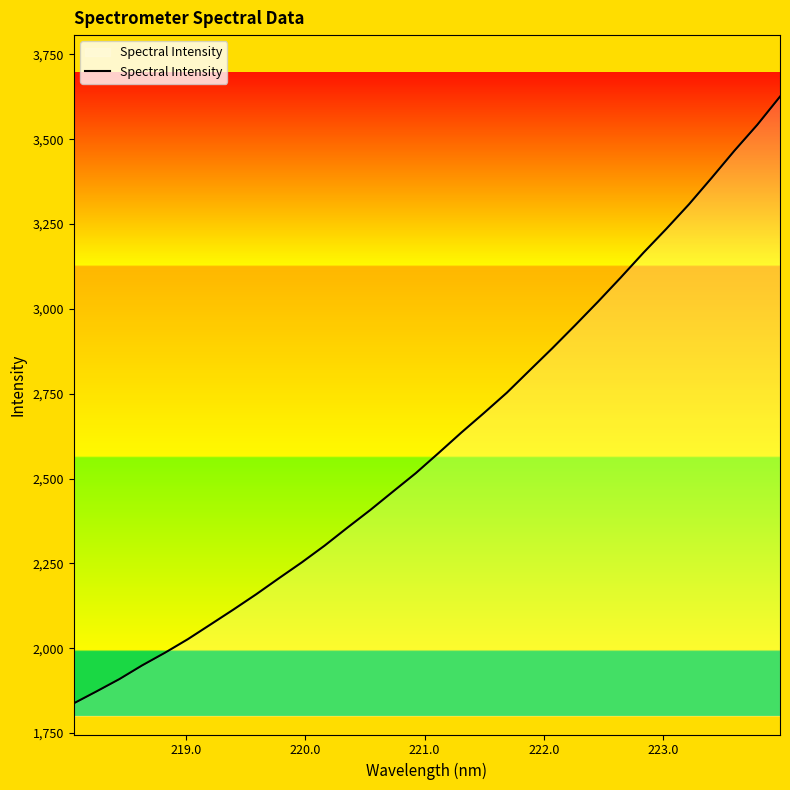

What is the maximum value shown in the chart?

3625.9